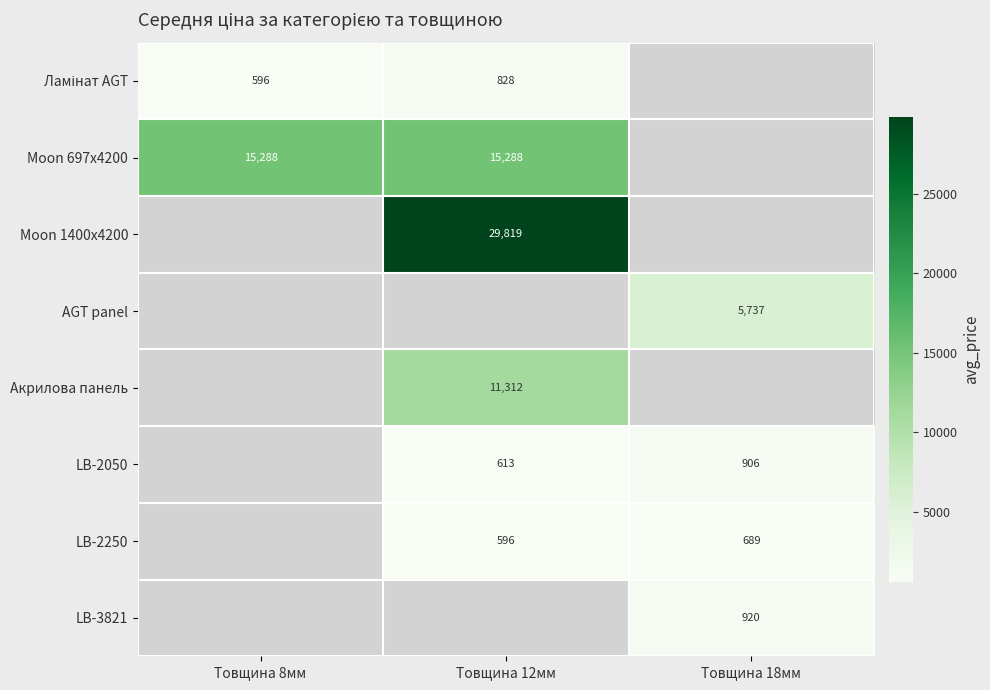

Is the value of LB-2050 at Товщина 18мм greater than the value of AGT panel at Товщина 18мм?

No